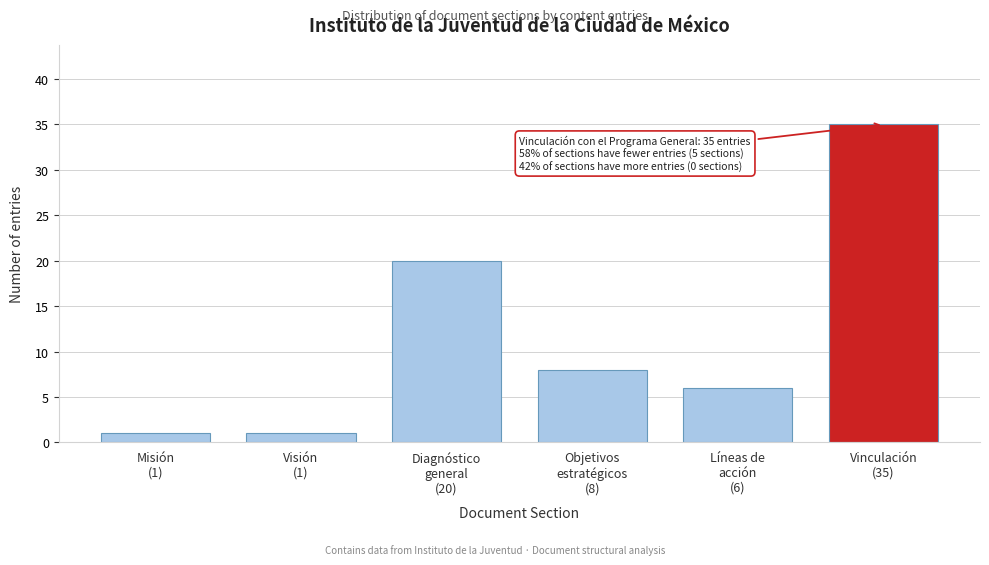

Reading left to right, transcribe all the data shown in this chart.

1	1	20	8	6	35